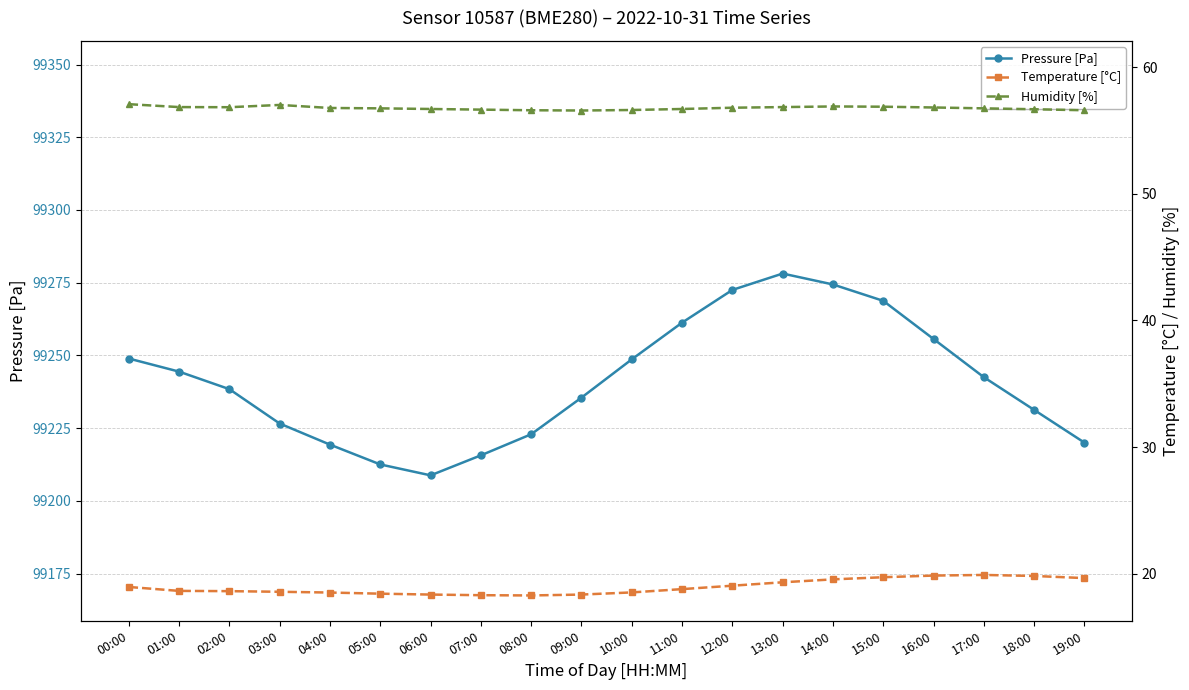

The Temperature [°C] series shows 18.5 at 10:00. True or false?

True